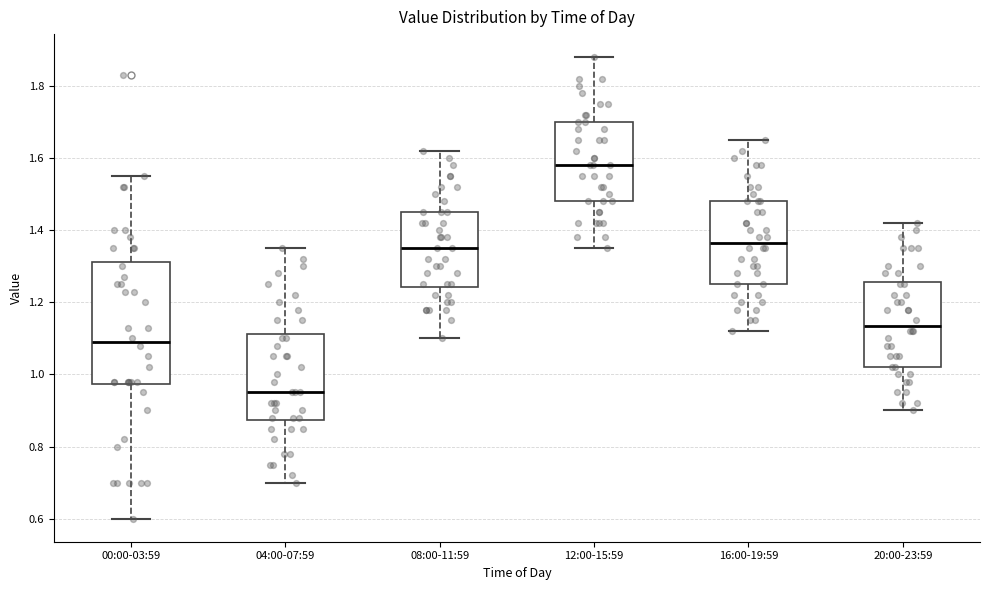

Reading left to right, transcribe this box plot: for each box, give where its median line is, the range the box spans, and where its two whiskers end, as read against the y-axis. The values are not printed on the chart, so give them approximately, as read against the axis.

00:00-03:59: median 1.10, box 0.98 to 1.32, whiskers 0.60 to 1.56
04:00-07:59: median 0.96, box 0.88 to 1.12, whiskers 0.70 to 1.36
08:00-11:59: median 1.36, box 1.24 to 1.46, whiskers 1.10 to 1.62
12:00-15:59: median 1.58, box 1.48 to 1.70, whiskers 1.36 to 1.88
16:00-19:59: median 1.36, box 1.26 to 1.48, whiskers 1.12 to 1.66
20:00-23:59: median 1.14, box 1.02 to 1.26, whiskers 0.90 to 1.42